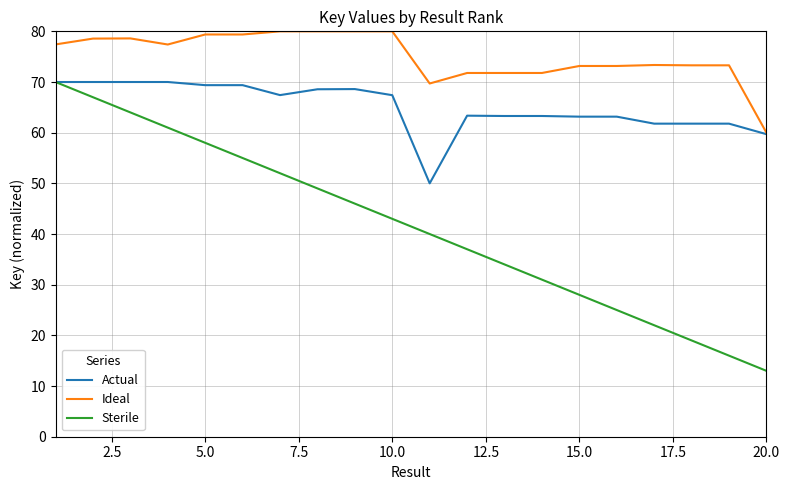

Which series has the largest total across all categories?

Ideal